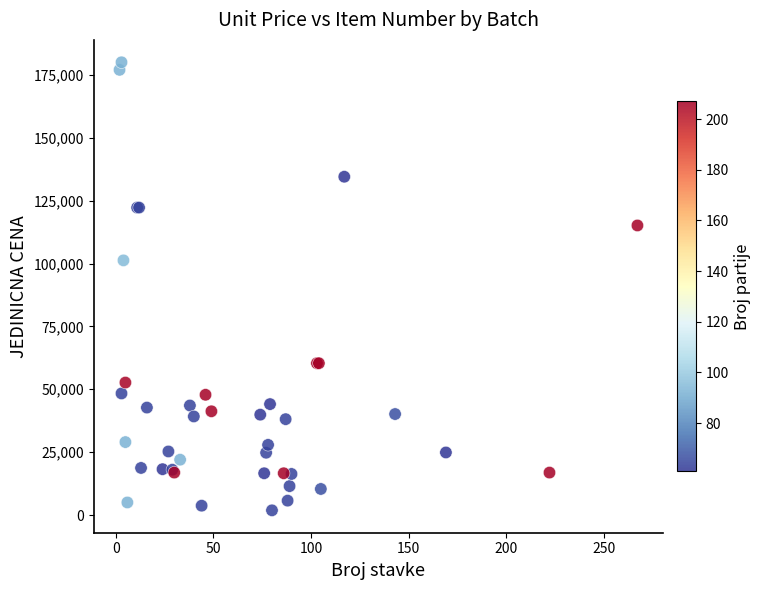

What Y value in the scatter plot is closest to 90936?

101250.0